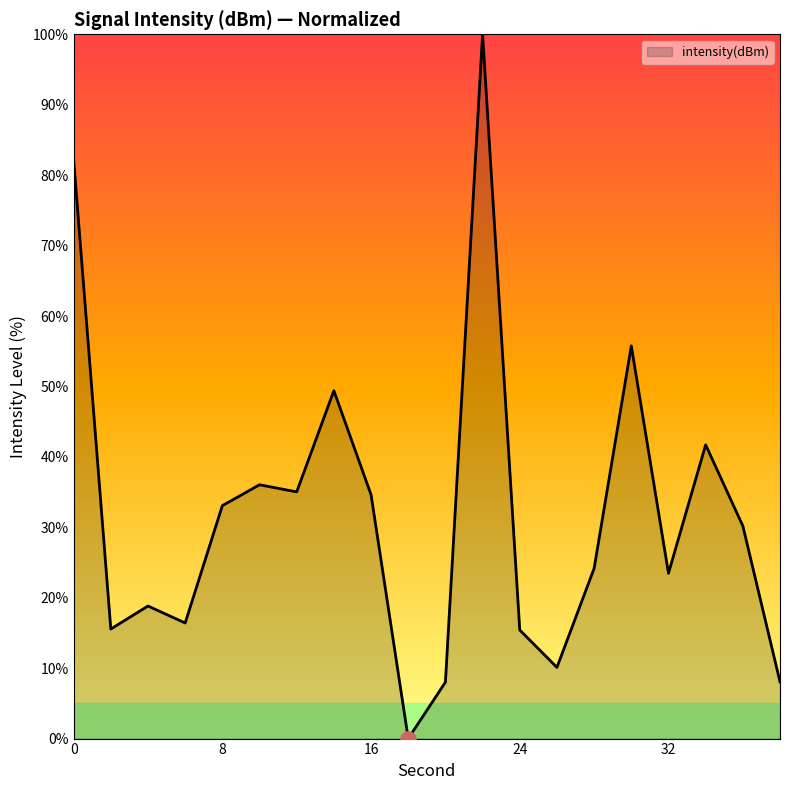

What is the greatest value displayed?

100.0